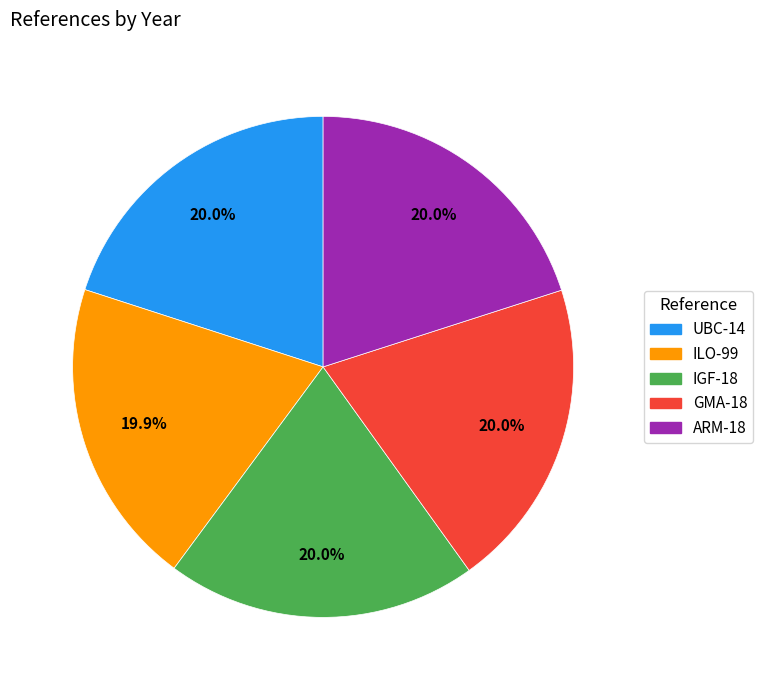

What is the ratio of the value at GMA-18 to the value at ILO-99?

1.0